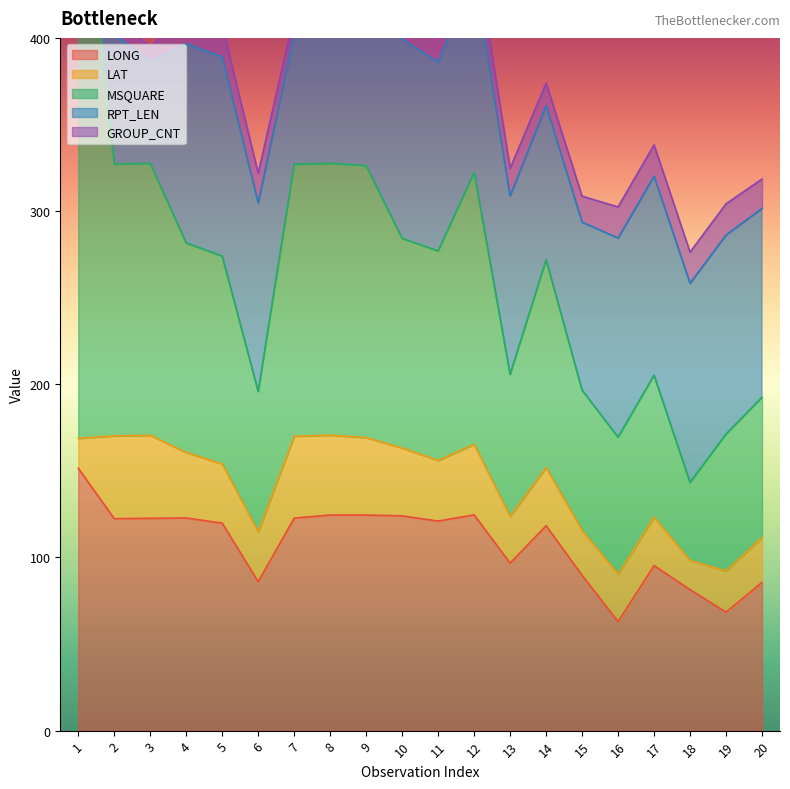

How many data points in RPT_LEN are above 115?

1